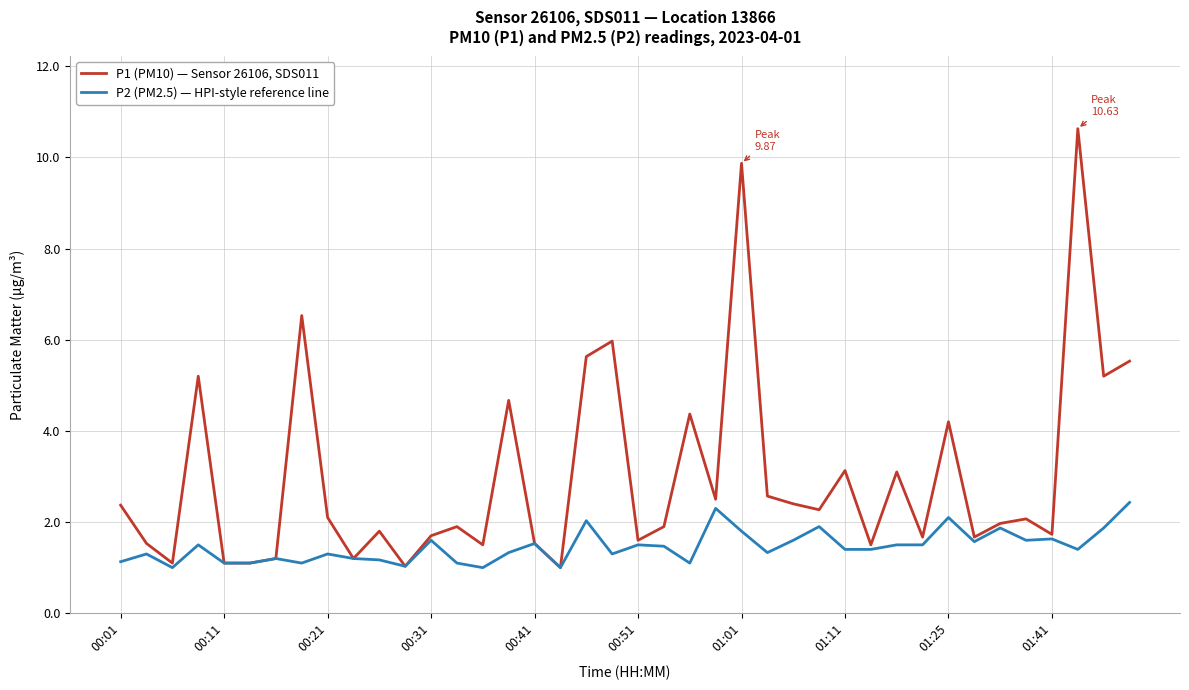

At how many categories does at least one series exceed 9?

2